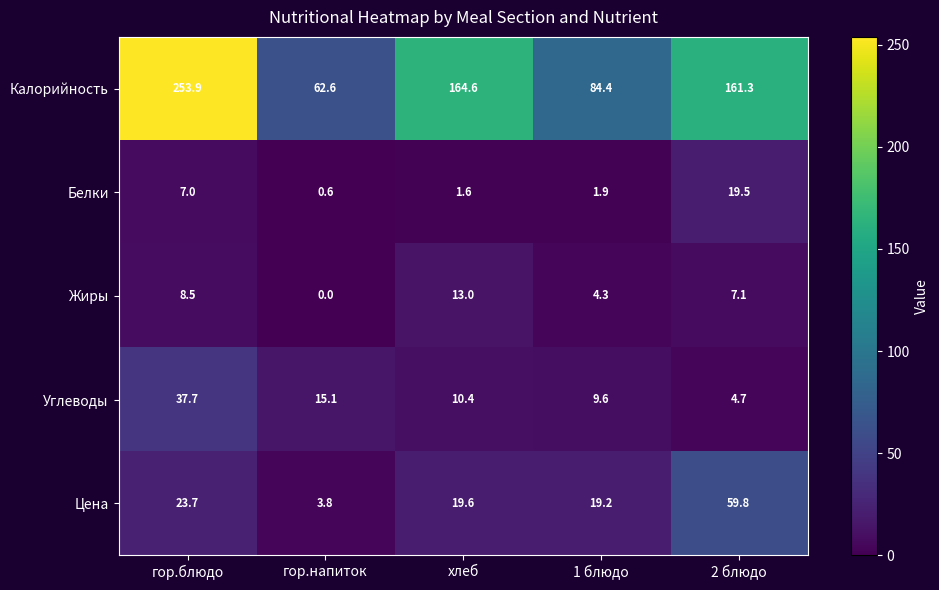

Which category has the lowest value in the Белки series?

гор.напиток